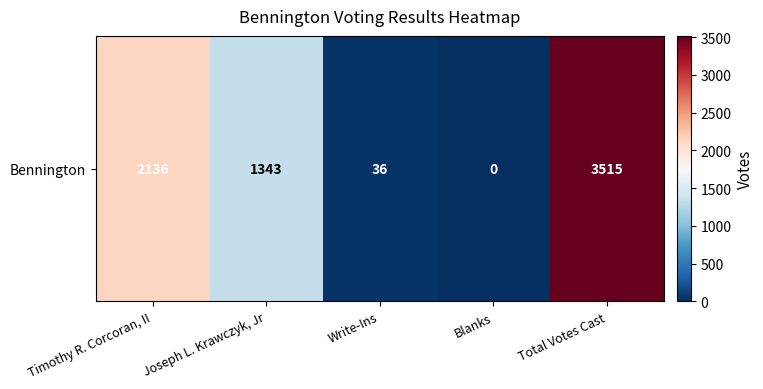

Where is the data nearest to the value 1757?

Timothy R. Corcoran, II